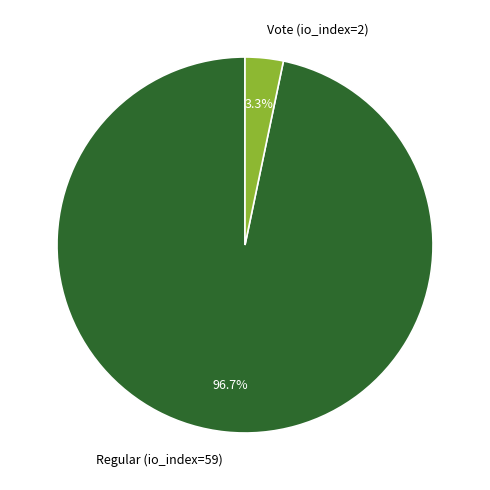

The Vote (io_index=2) slice represents 3% of the pie. True or false?

True